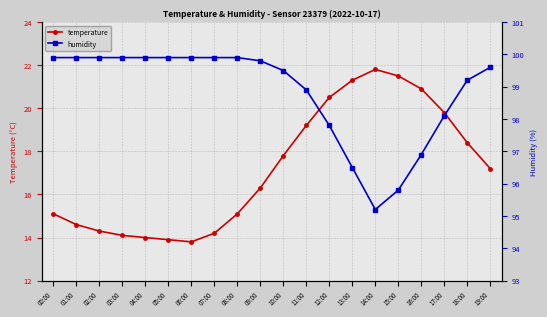

What are all the series names shown in the legend?

temperature, humidity